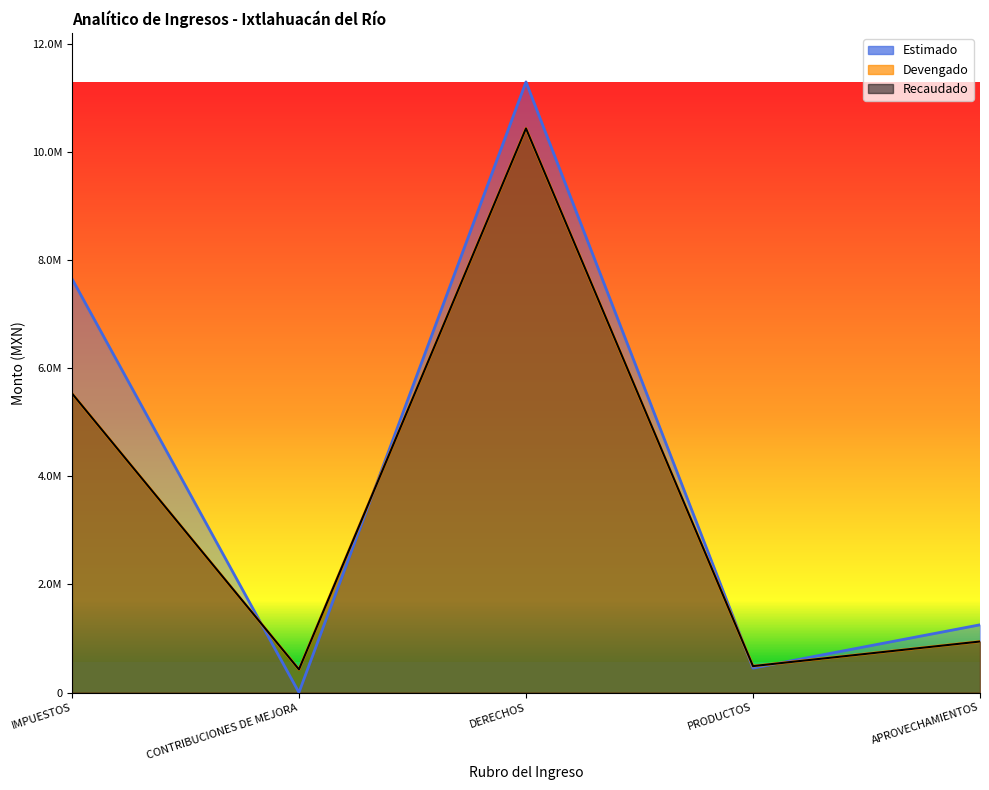

What value does the Recaudado series have at CONTRIBUCIONES DE MEJORA?

426655.2